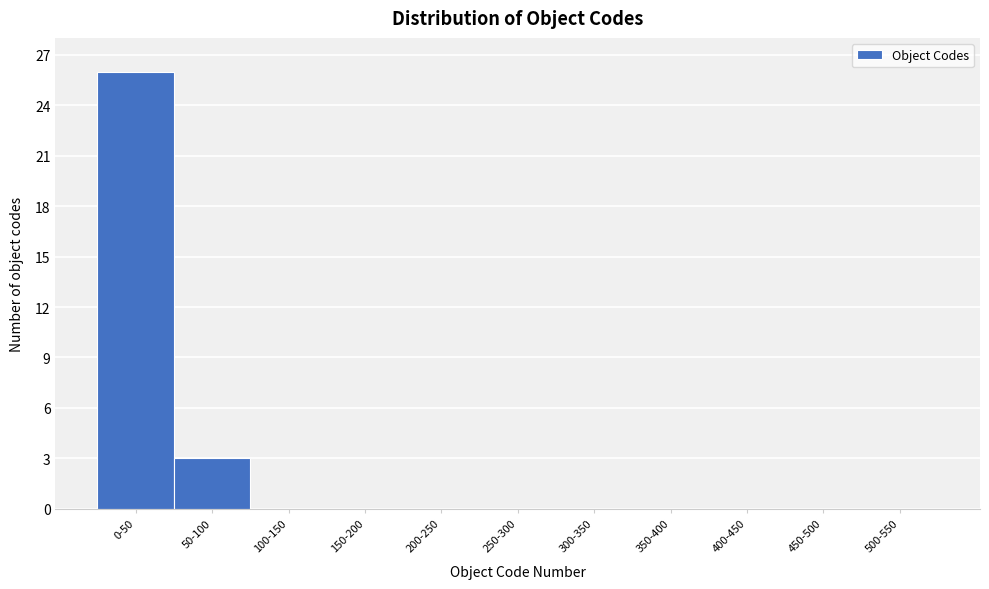

What is the sum of all values?

29